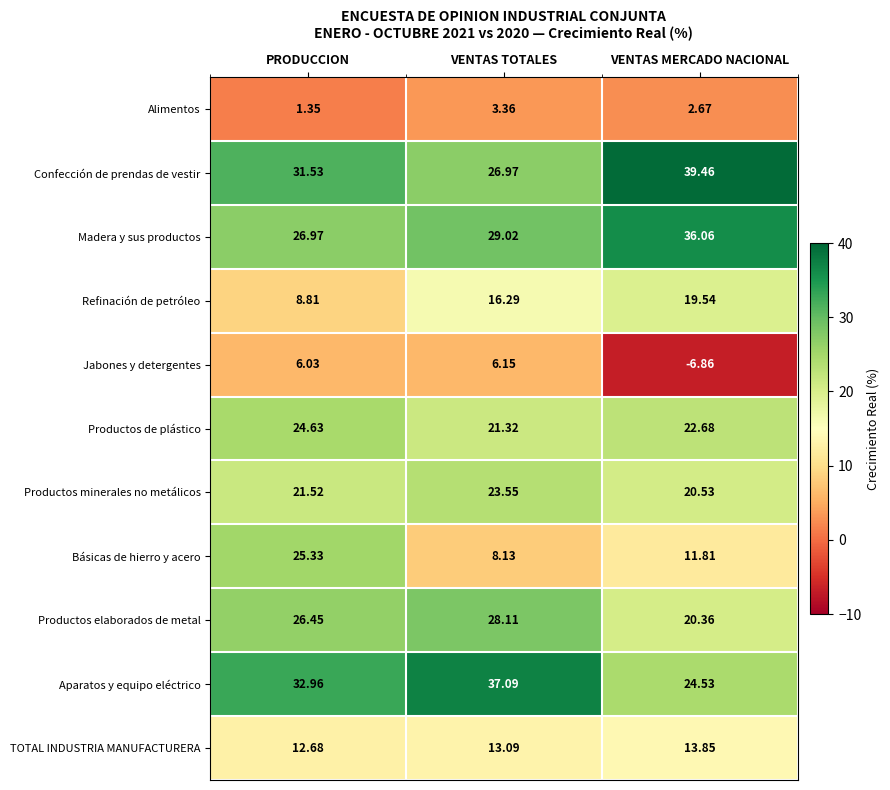

Which series has the largest range (max minus min)?

Básicas de hierro y acero